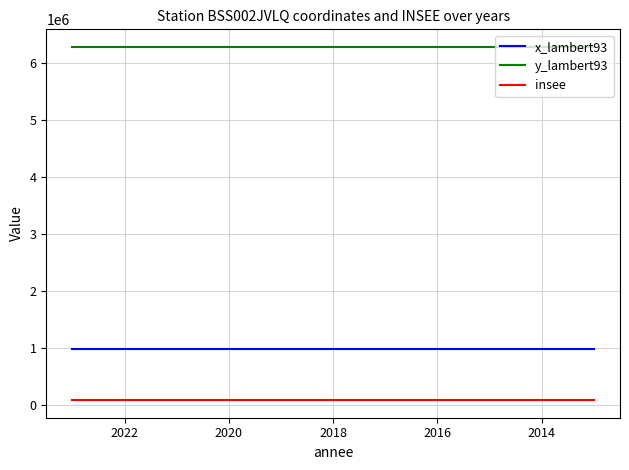

Rank the series by their maximum value, from lowest to highest.

insee, x_lambert93, y_lambert93